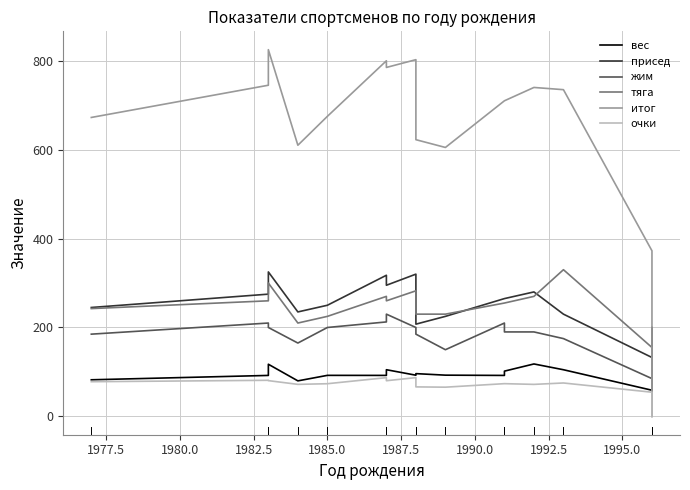

What are all the series names shown in the legend?

вес, присед, жим, тяга, итог, очки